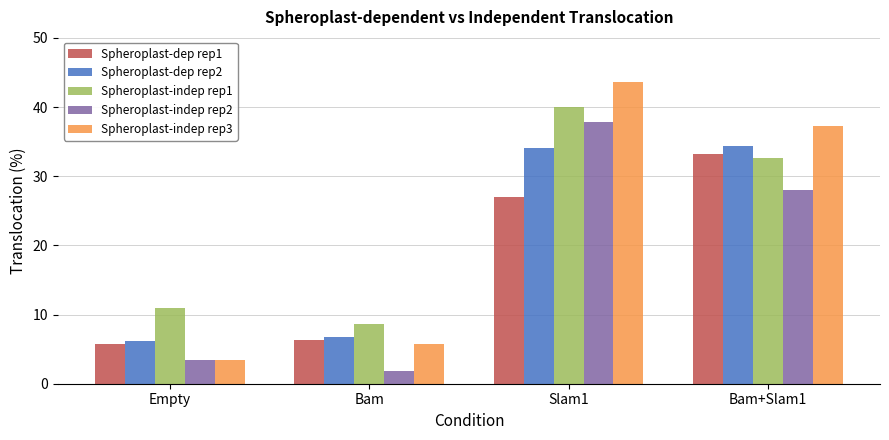

What is the sum of all Spheroplast-dep rep1 values?

72.3